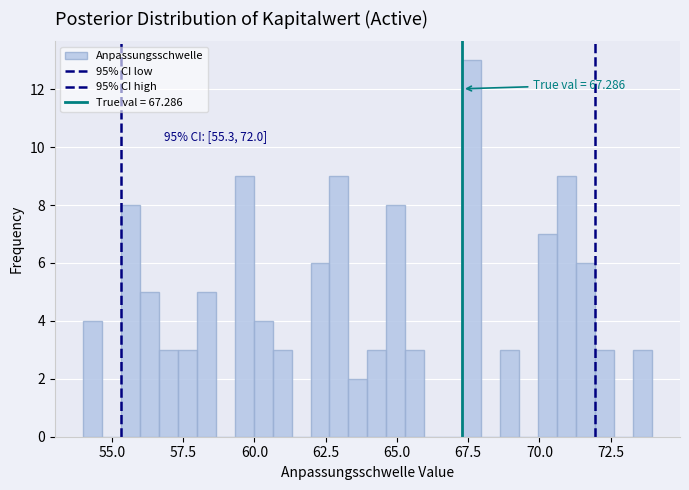

Around what value on the x-axis is the tallest bar? Give the approximate position of its centre, as read against the axis.

67.5